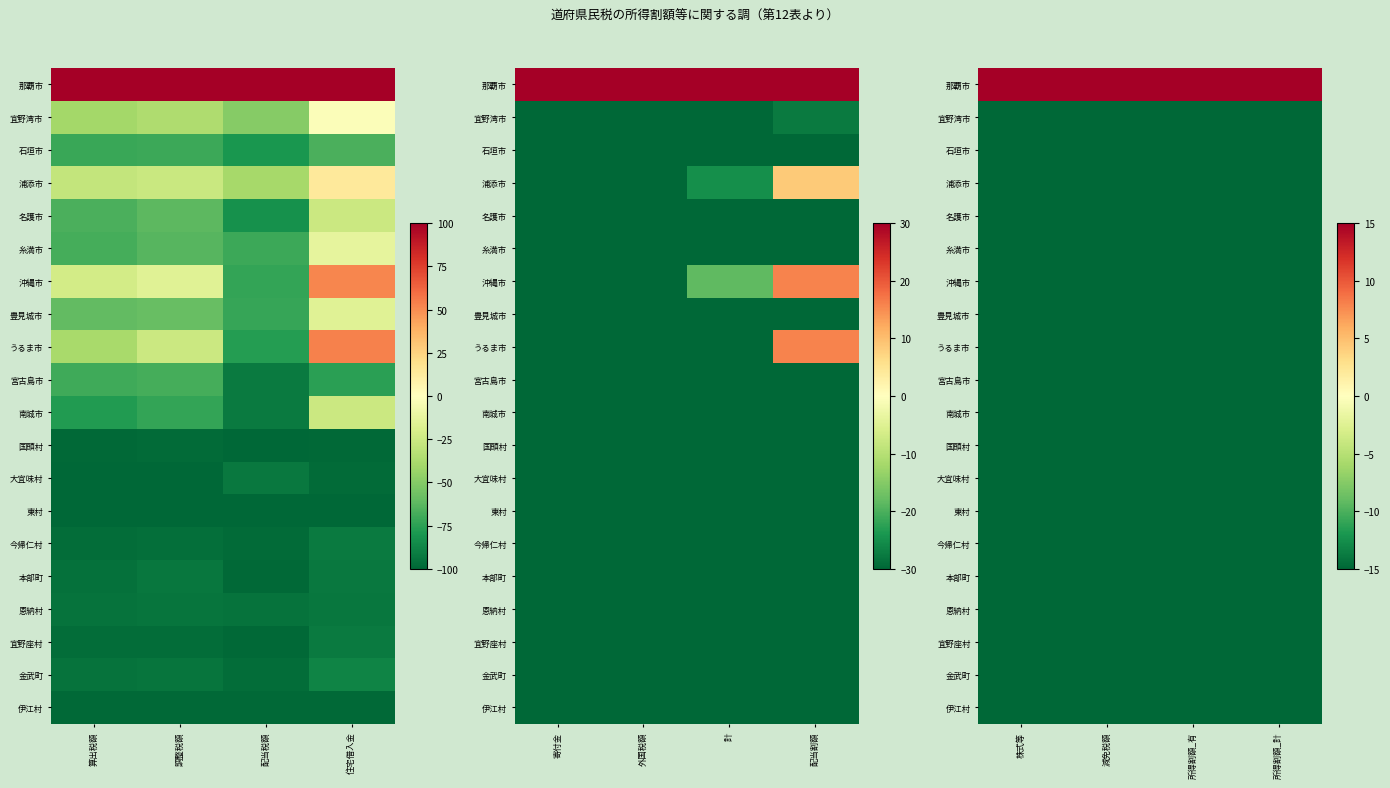

What is the spread (max minus min) of values at 減免税額?

200.0